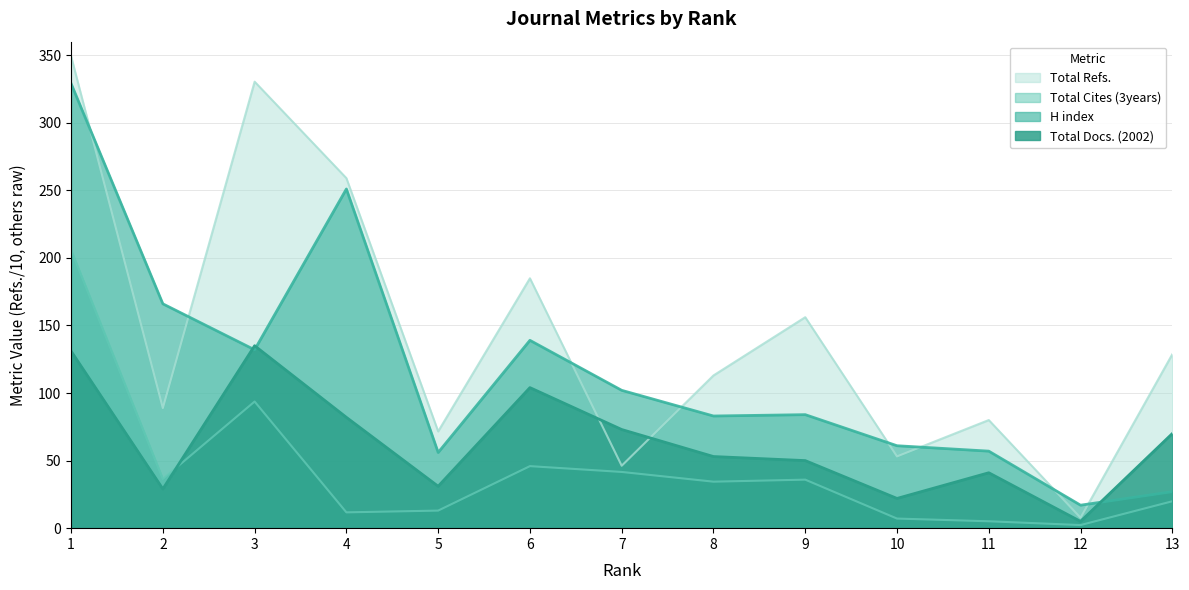

How many values in the Total Docs. (2002) series exceed 53?

6